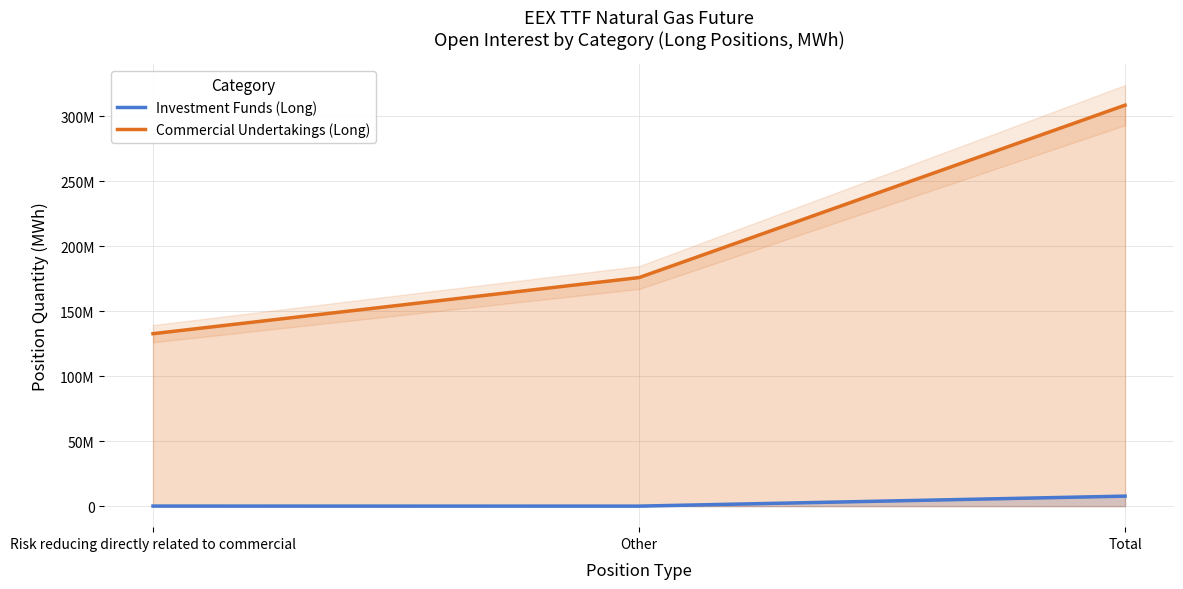

What is the maximum value for Investment Funds (Long)?

7689562.0